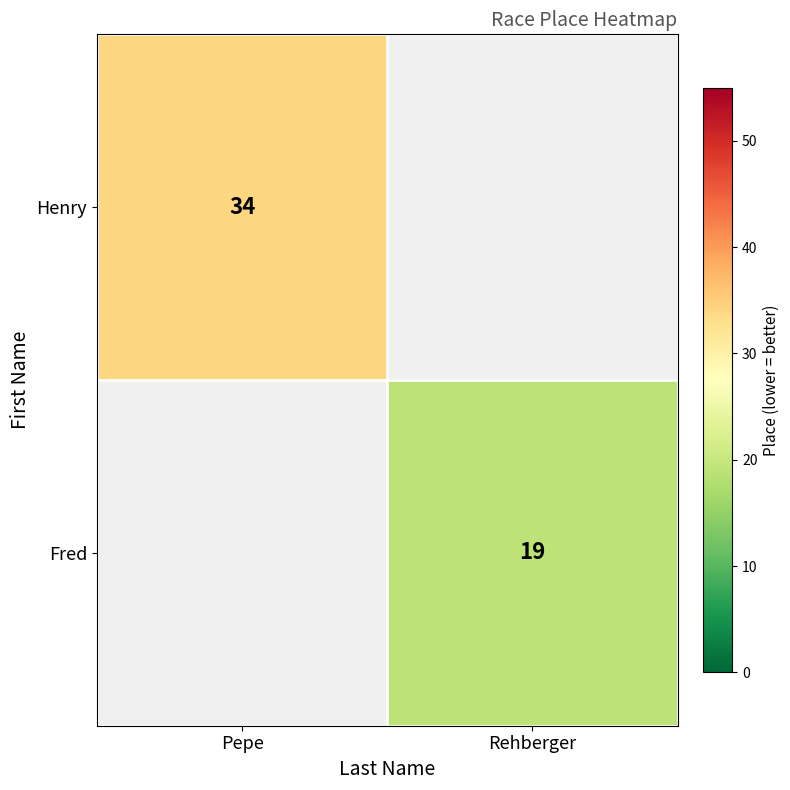

True or false: Fred has a value of 19 at Rehberger.

True